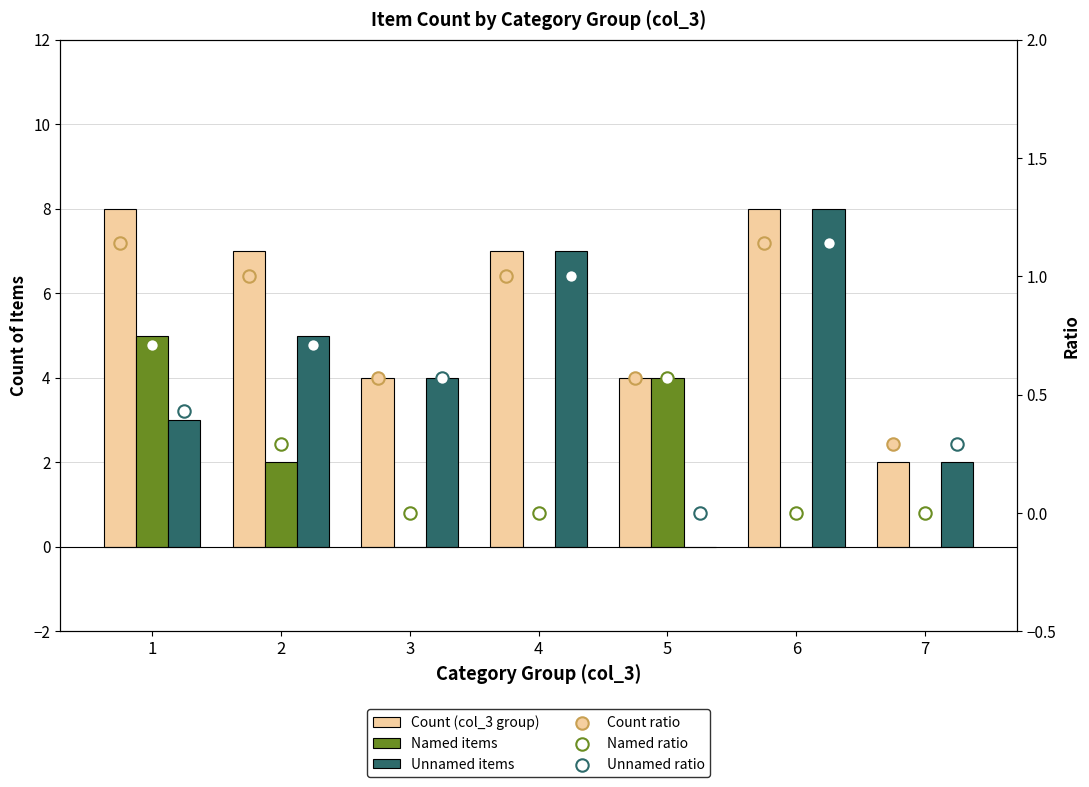

Is the value of Unnamed ratio at 3 greater than the value of Named ratio at 5?

No